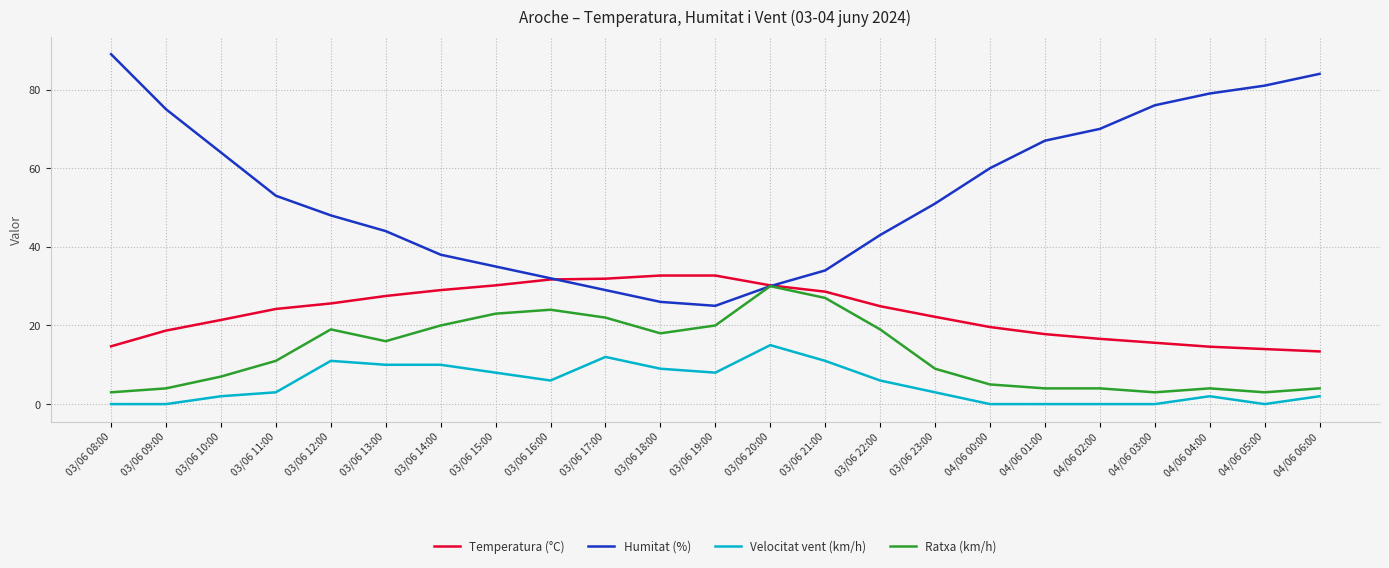

Does the chart have visible grid lines?

Yes